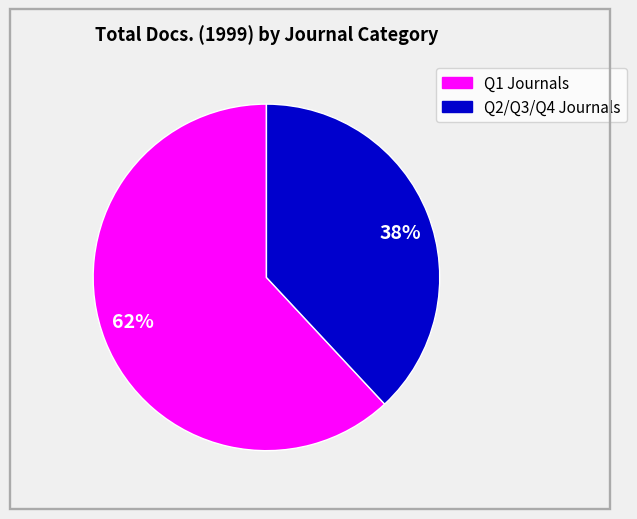

Is there any slice that represents more than half of the pie?

Yes